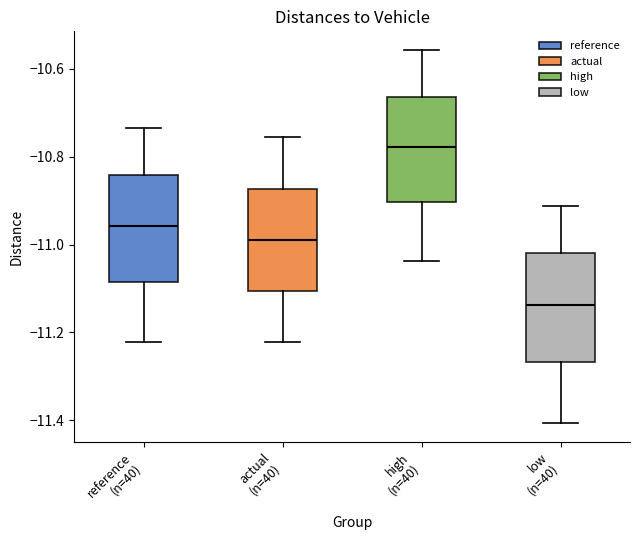

Where does the upper whisker of the box for actual (n=40) end on the y-axis? The values are not printed on the chart, so give them approximately, as read against the axis.

-10.76